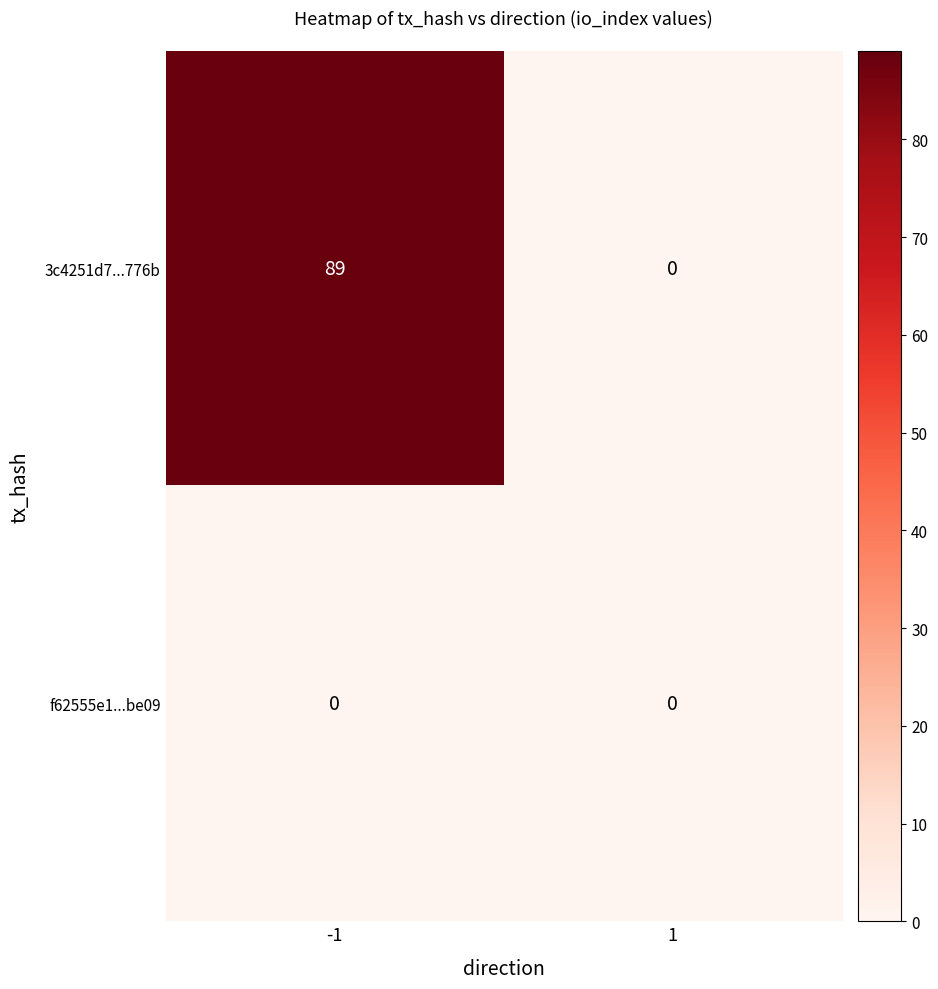

Count the number of categories in the chart.

2